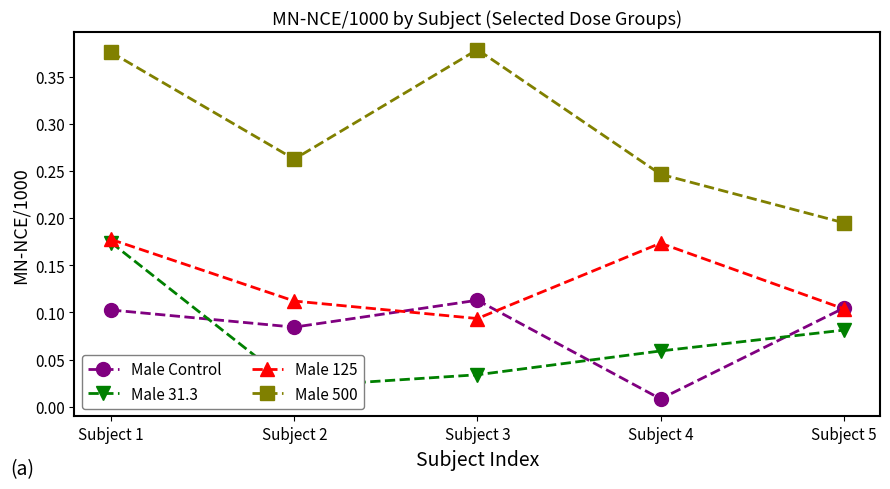

Reading left to right, extract all data points from this chart.

Male Control: 0.1	0.1	0.1	0.0	0.1
Male 31.3: 0.2	0.0	0.0	0.1	0.1
Male 125: 0.2	0.1	0.1	0.2	0.1
Male 500: 0.4	0.3	0.4	0.2	0.2